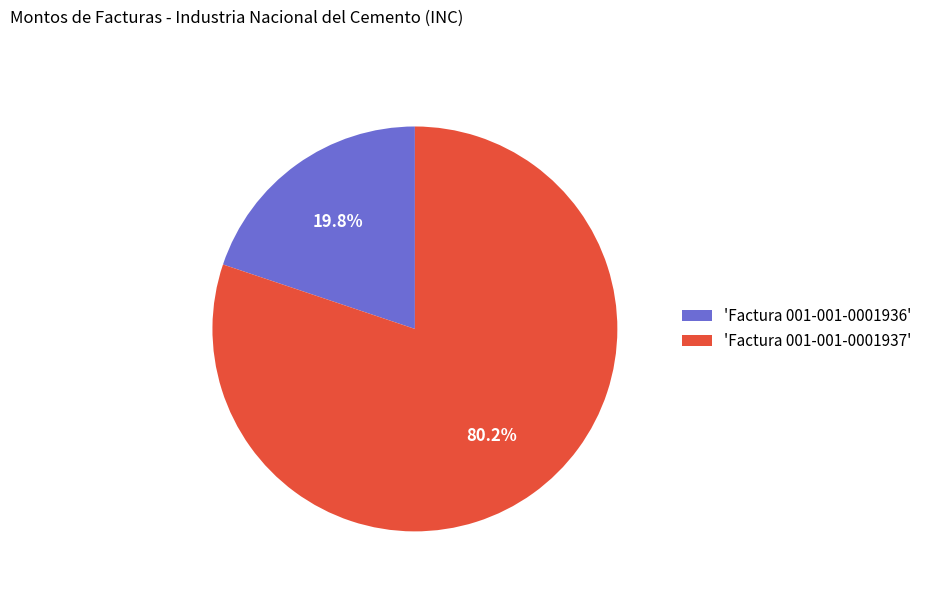

What percentage is NOT represented by 'Factura 001-001-0001937'?

19.8%